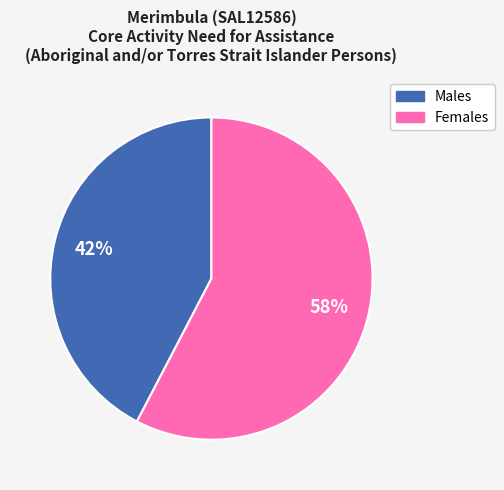

To the nearest percent, what is the average slice percentage?

50%